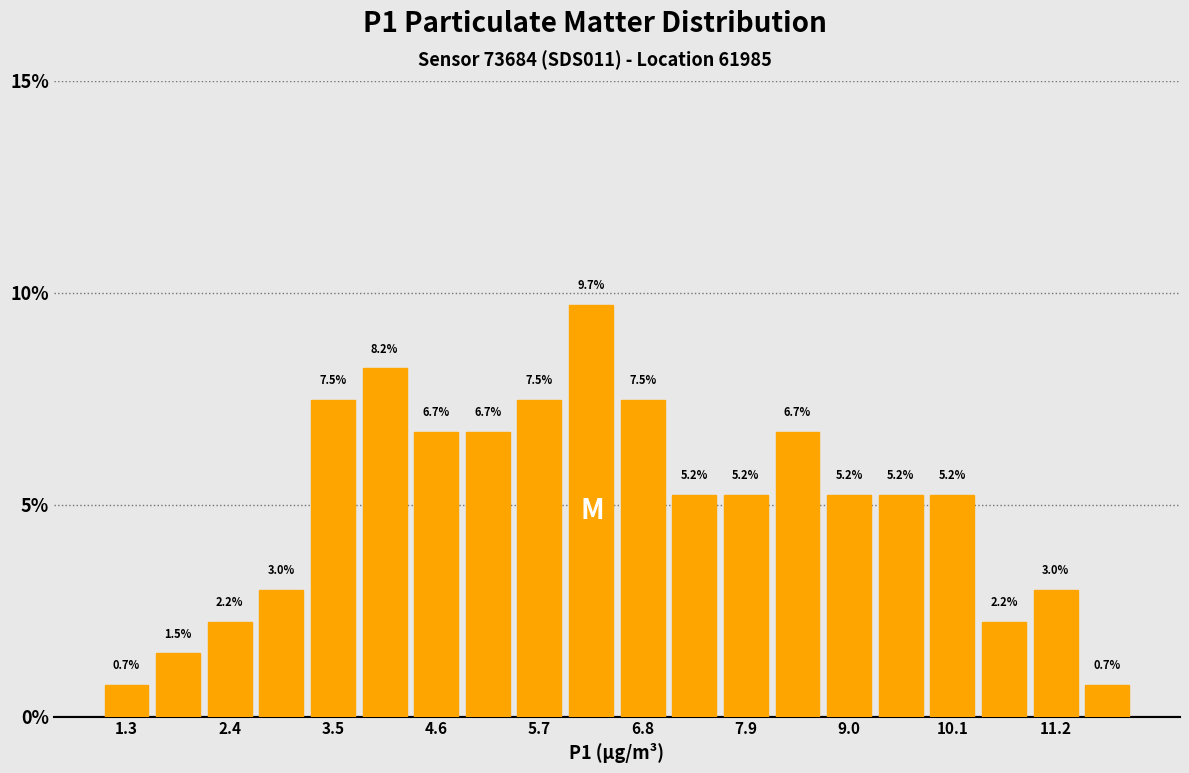

Read against the x-axis, roughly where is the centre of the tallest bar?

6.2